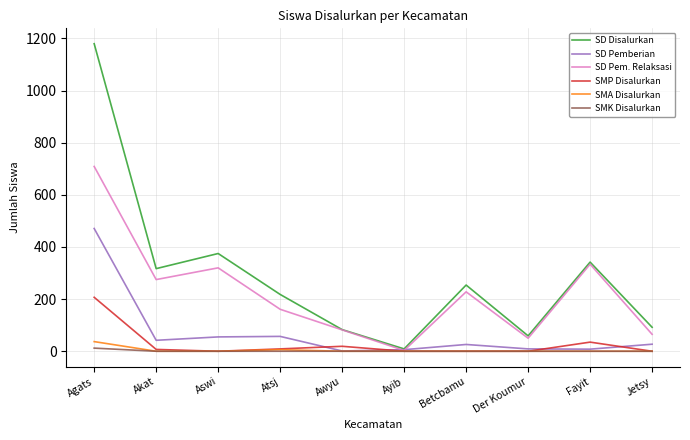

At which category is the sum across all series the highest?

Agats